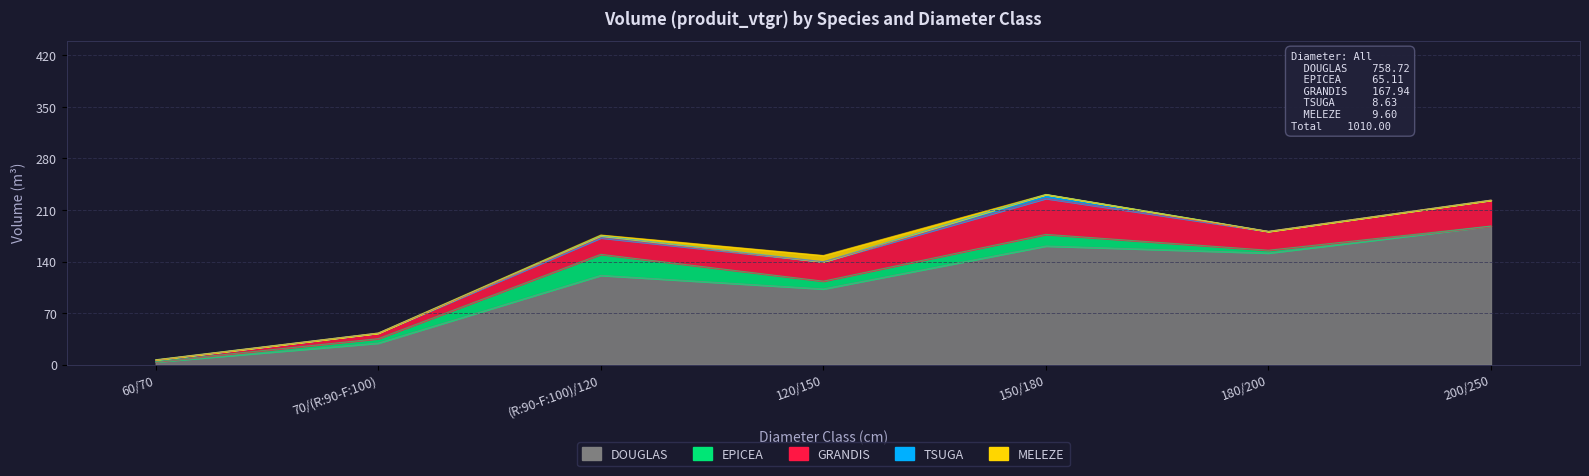

What is the average value of the DOUGLAS series?

108.4